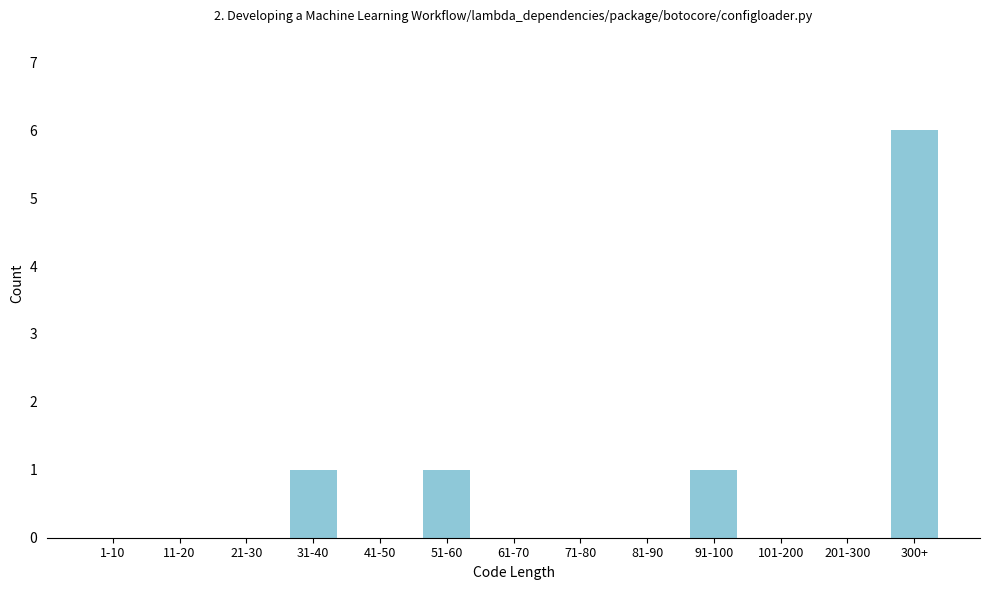

Reading right to left, what are all the values shown in this chart?

300+=6	201-300=0	101-200=0	91-100=1	81-90=0	71-80=0	61-70=0	51-60=1	41-50=0	31-40=1	21-30=0	11-20=0	1-10=0